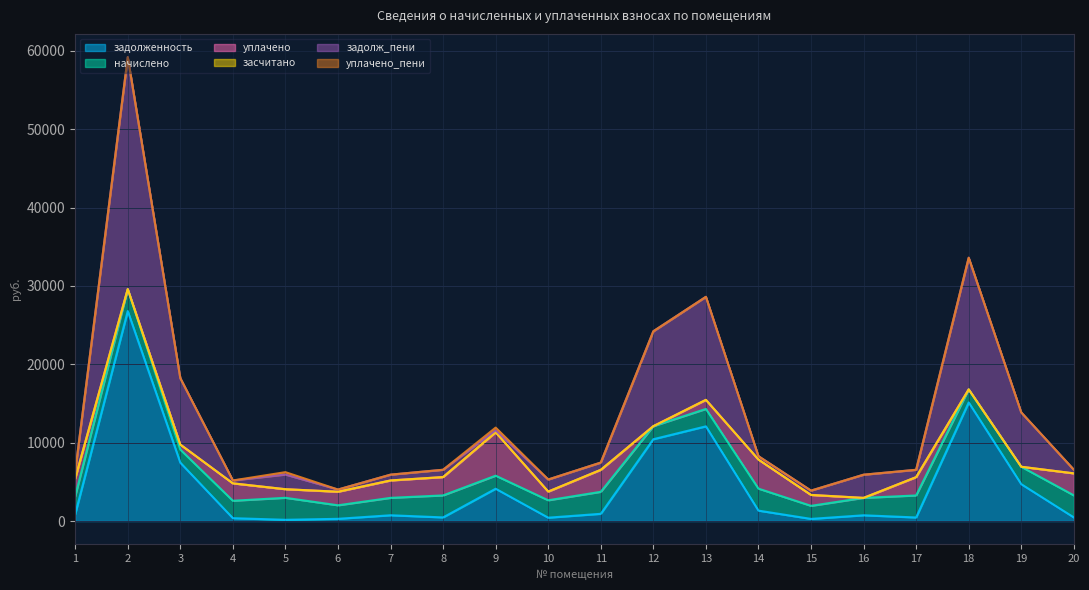

Reading left to right, extract all data points from this chart.

задолженность: 866.8	26797.4	7451.2	370.2	161.8	287.5	740.5	467.4	4125.6	431.8	926.3	10443.6	12087.0	1332.6	277.3	737.8	458.7	15136.2	4709.2	468.3
начислено: 2282.8	2806.7	1667.0	2221.5	2806.7	1724.8	2221.5	2806.7	1667.0	2221.5	2806.7	1667.0	2221.5	2806.7	1667.0	2221.5	2810.0	1667.0	2221.5	2810.0
уплачено: 2283.0	0.0	645.0	2221.7	1097.3	1732.0	2221.9	2341.4	5537.9	1111.0	2807.0	0.0	1160.0	3707.0	1391.0	0.0	2337.7	0.0	0.0	2809.7
засчитано: 0.0	0.0	0.0	0.0	0.0	0.0	0.0	0.0	0.0	0.0	0.0	0.0	0.0	0.0	0.0	0.0	0.0	0.0	0.0	0.0
задолж_пени: 866.6	29604.0	8473.1	370.1	1871.1	280.3	740.1	932.7	254.7	1542.2	926.0	12110.5	13148.5	432.3	553.3	2959.2	931.0	16803.1	6930.7	468.6
уплачено_пени: 0.0	0.0	0.0	0.0	306.0	0.0	0.0	0.0	344.1	0.0	0.0	0.0	0.0	0.0	0.0	0.0	10.3	0.0	0.0	0.0